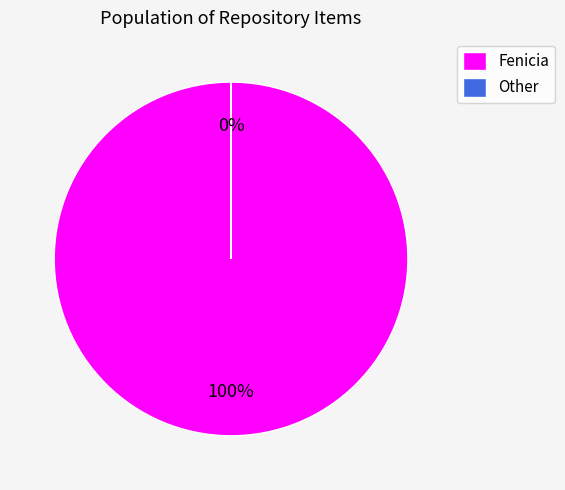

Which slice represents more than half of the pie?

Fenicia